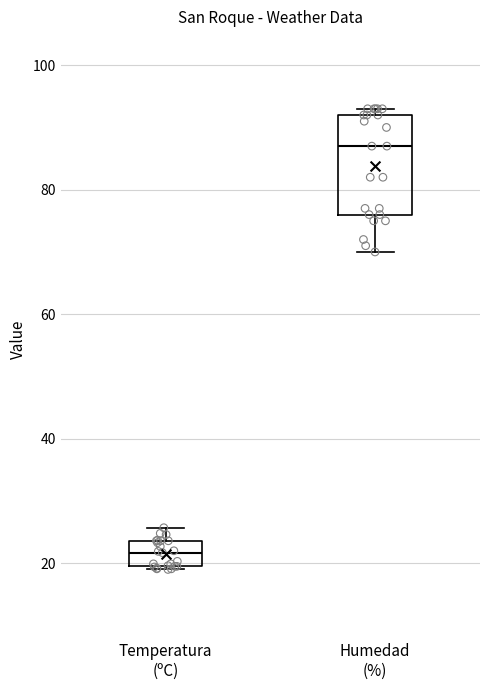

Reading left to right, read every box against the y-axis: the position of its median line, the range the box covers, and the ends of its whiskers. The values are not printed on the chart, so give them approximately, as read against the axis.

Temperatura (ºC): median 22, box 20 to 24, whiskers 20 to 26
Humedad (%): median 88, box 76 to 92, whiskers 70 to 94